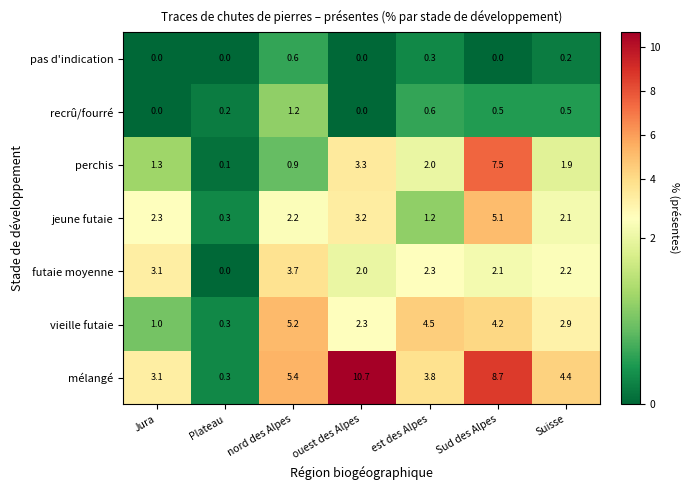

The value of jeune futaie at Sud des Alpes is 5.1. True or false?

True